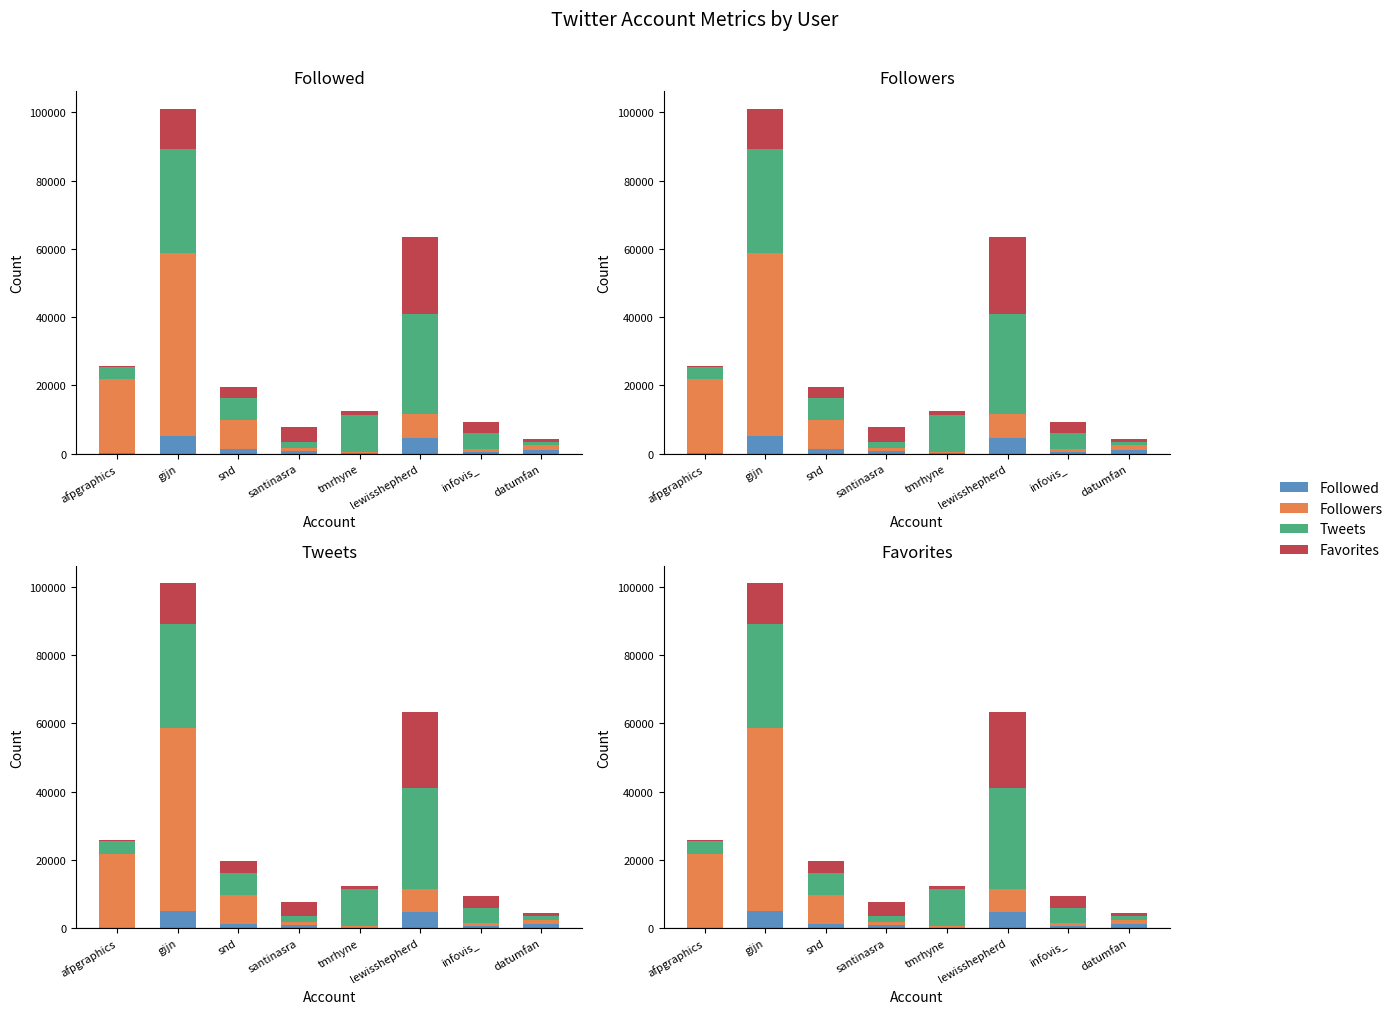

Which series has the widest spread of values?

Followers